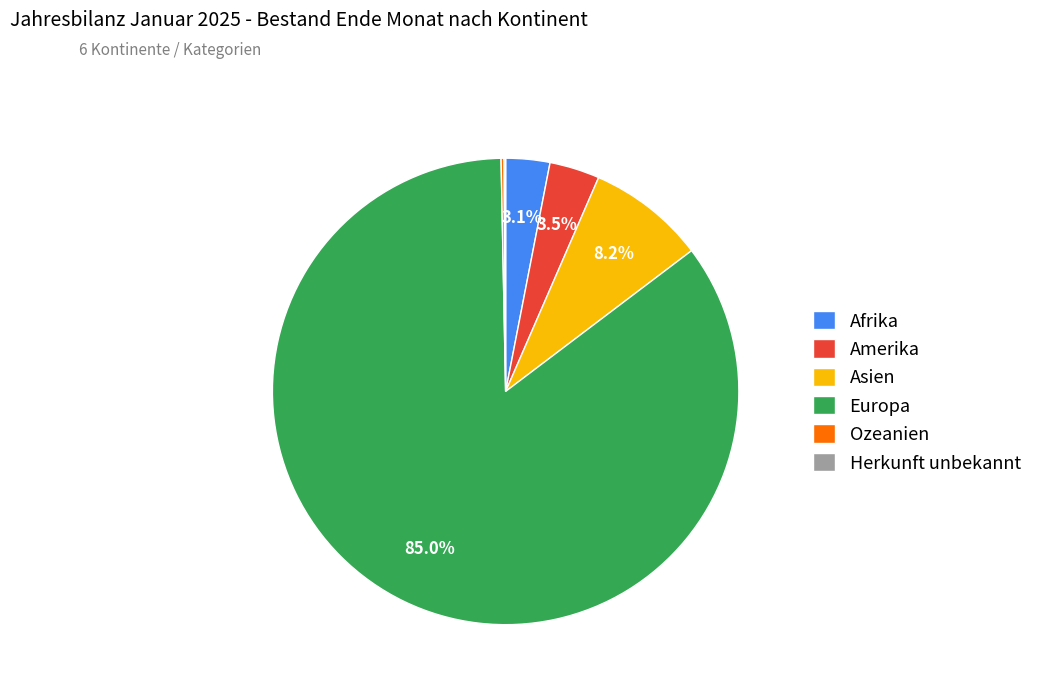

What portion of the pie excludes Afrika?

96.9%